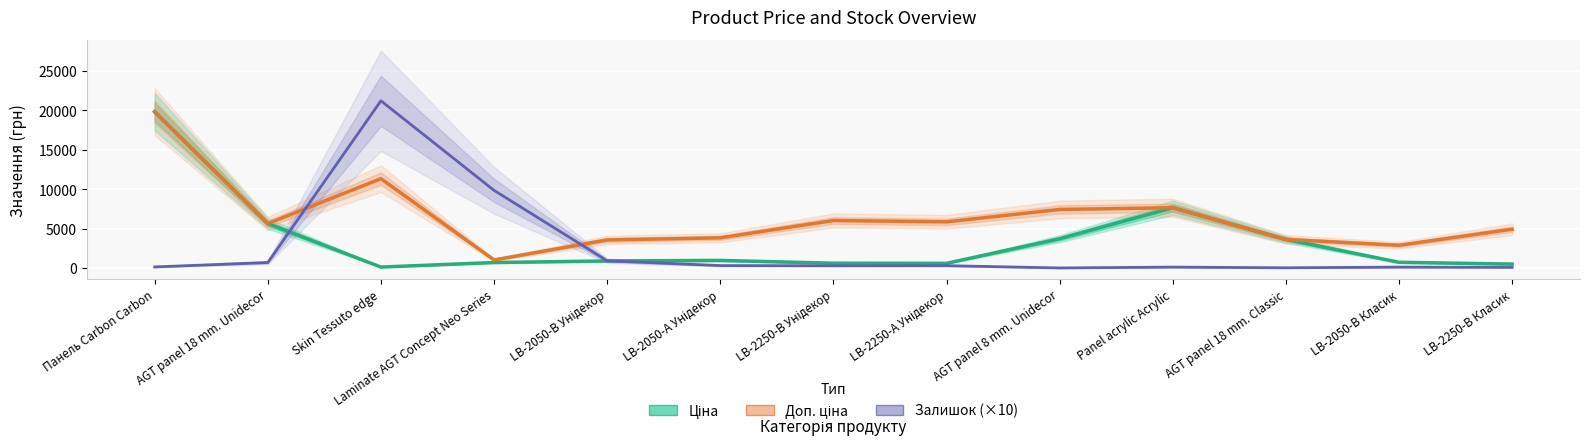

The value of Ціна at AGT panel 18 mm. Classic is 2102.8. True or false?

False